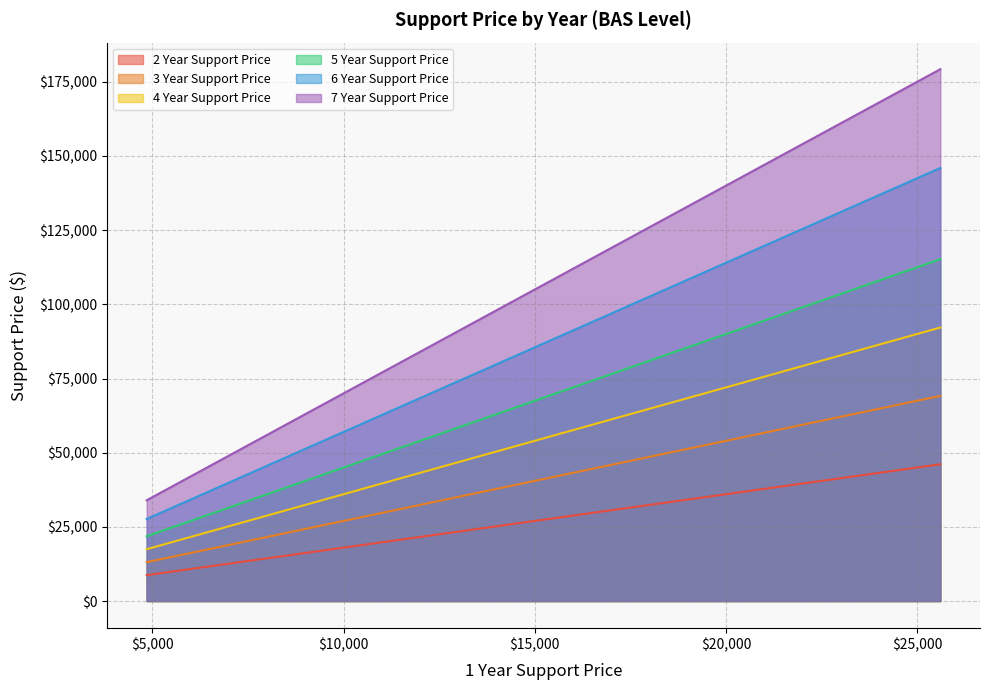

Does the chart have visible grid lines?

Yes